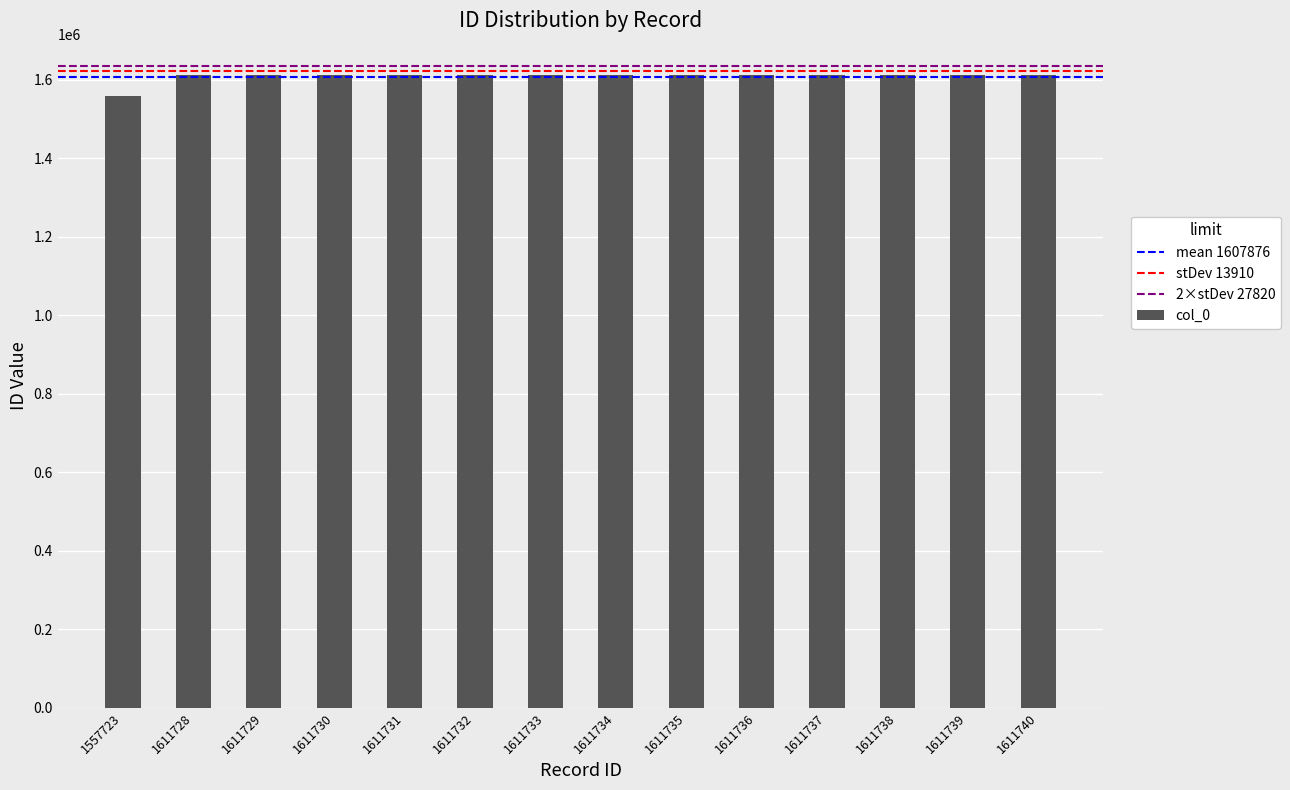

How many data points are less than 1611734?

7